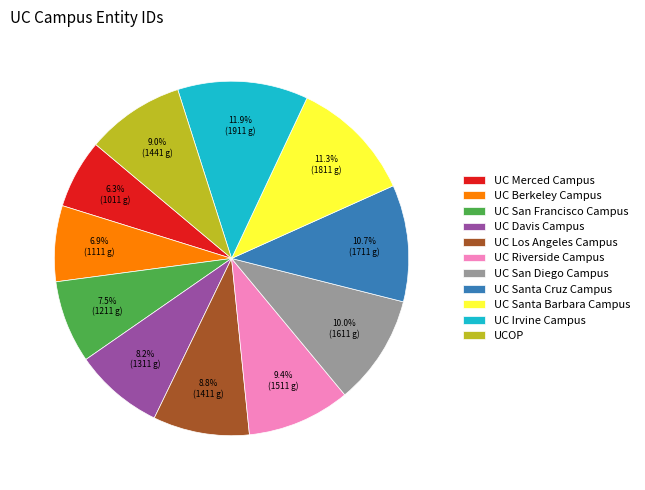

How many slices are in this pie chart?

11